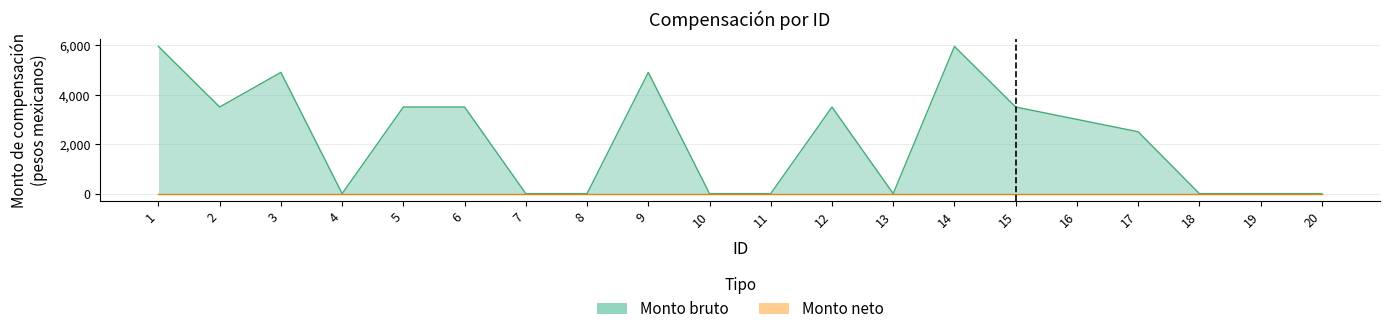

Reading left to right, list all the values displayed in this chart.

1=5950	2=3500	3=4900	4=0	5=3500	6=3500	7=0	8=0	9=4900	10=0	11=0	12=3500	13=0	14=5950	15=3500	16=3000	17=2500	18=0	19=0	20=0